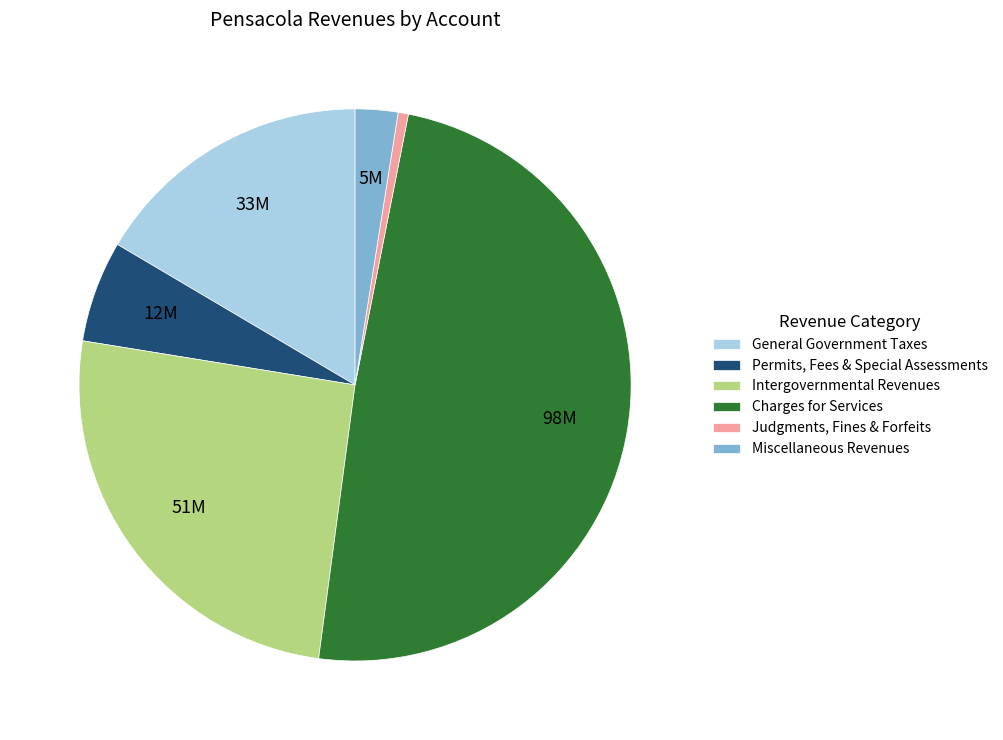

The Judgments, Fines & Forfeits slice represents 11% of the pie. True or false?

False